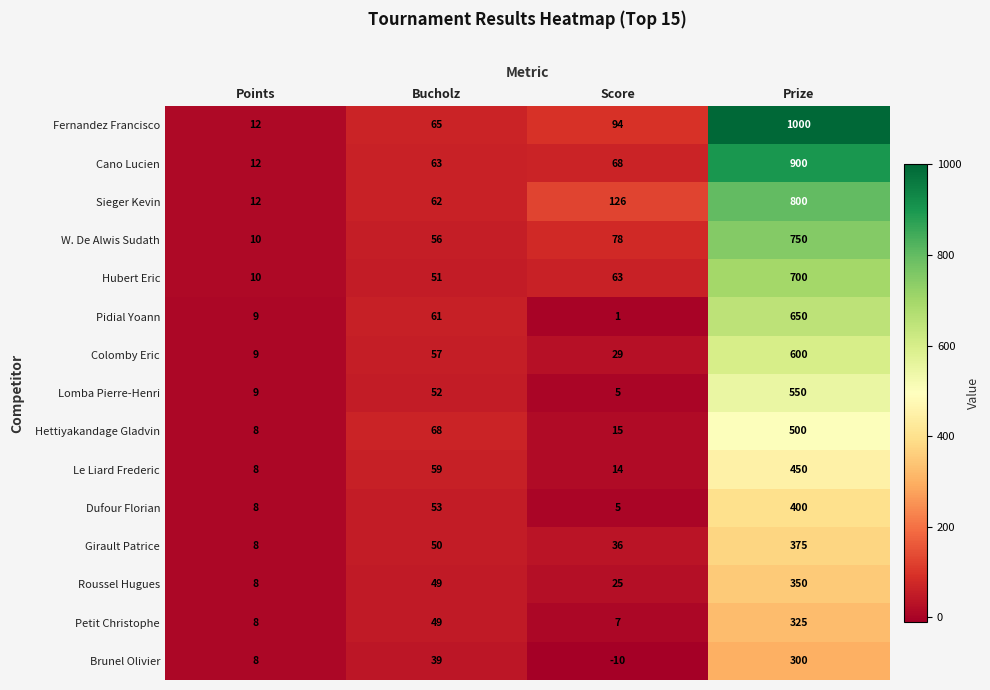

At which label is W. De Alwis Sudath closest to 380?

Score